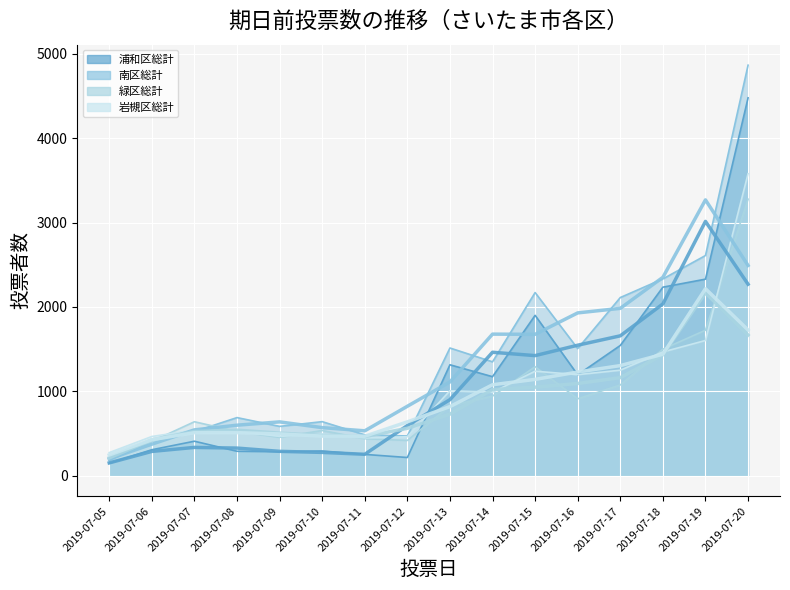

How many interior local valleys does the 岩槻区総計 series have?

4